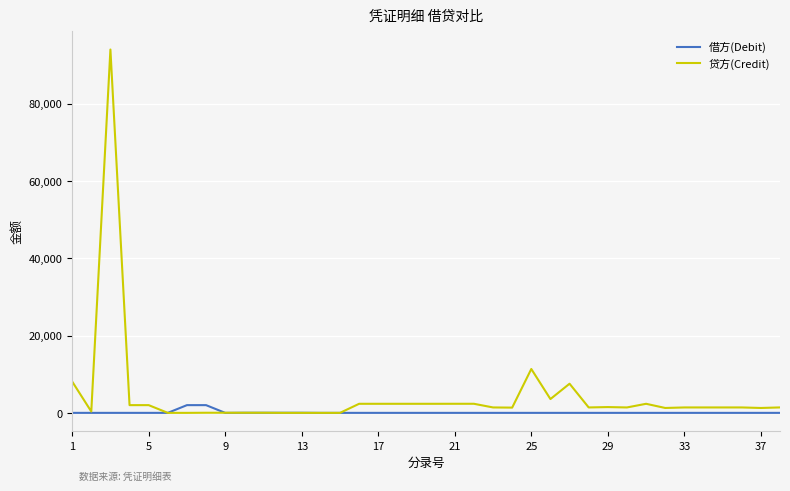

What is the sum of all 贷方(Credit) values?

164410.0